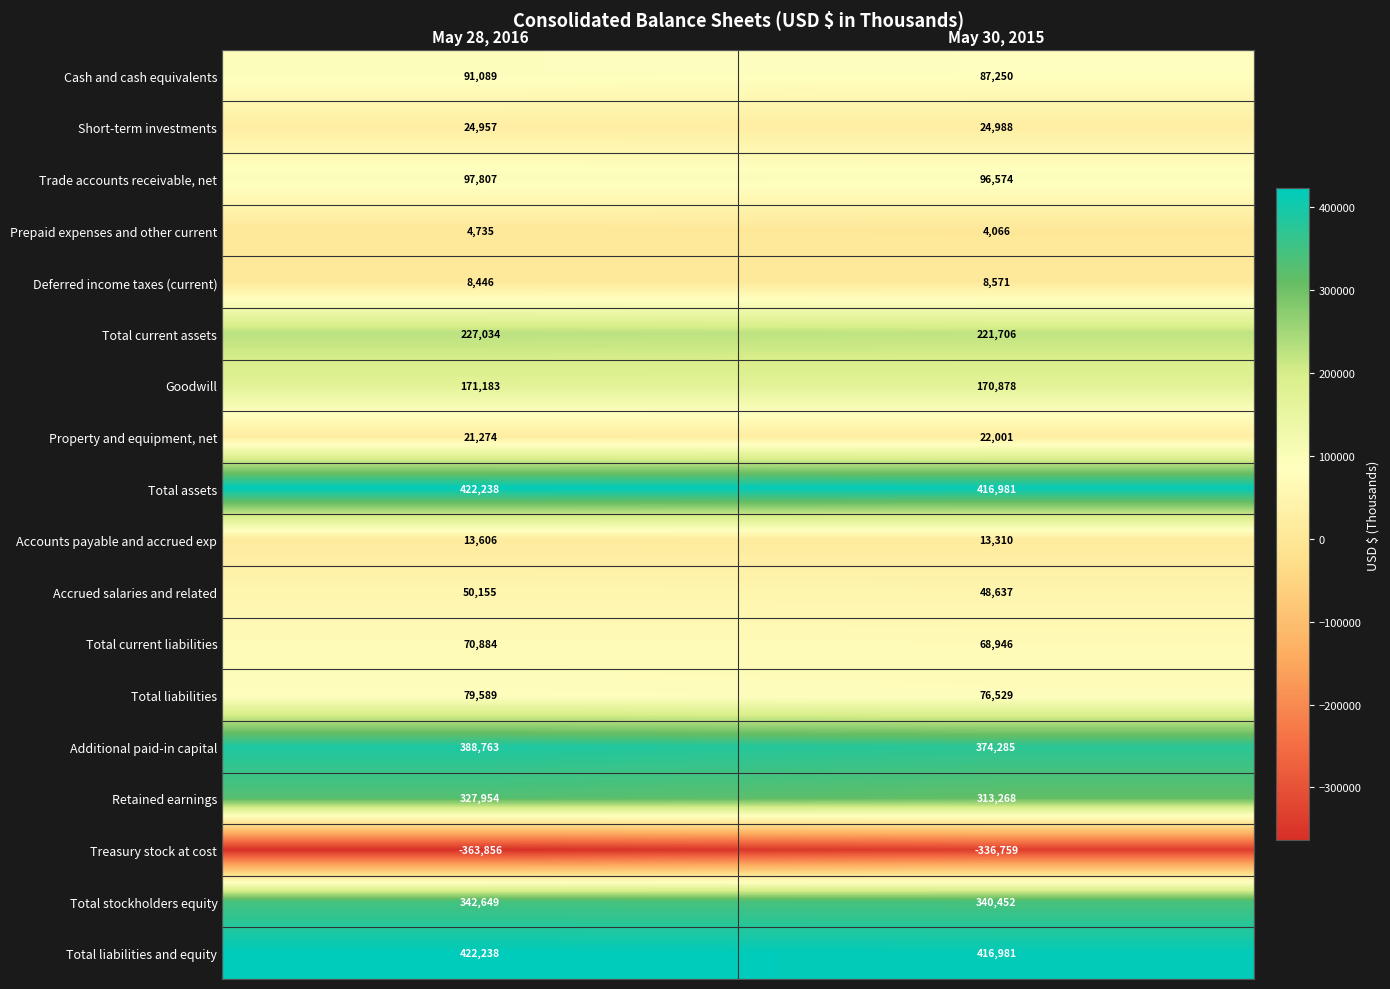

What is the sum of the Accrued salaries and related values at May 28, 2016 and May 30, 2015?

98792